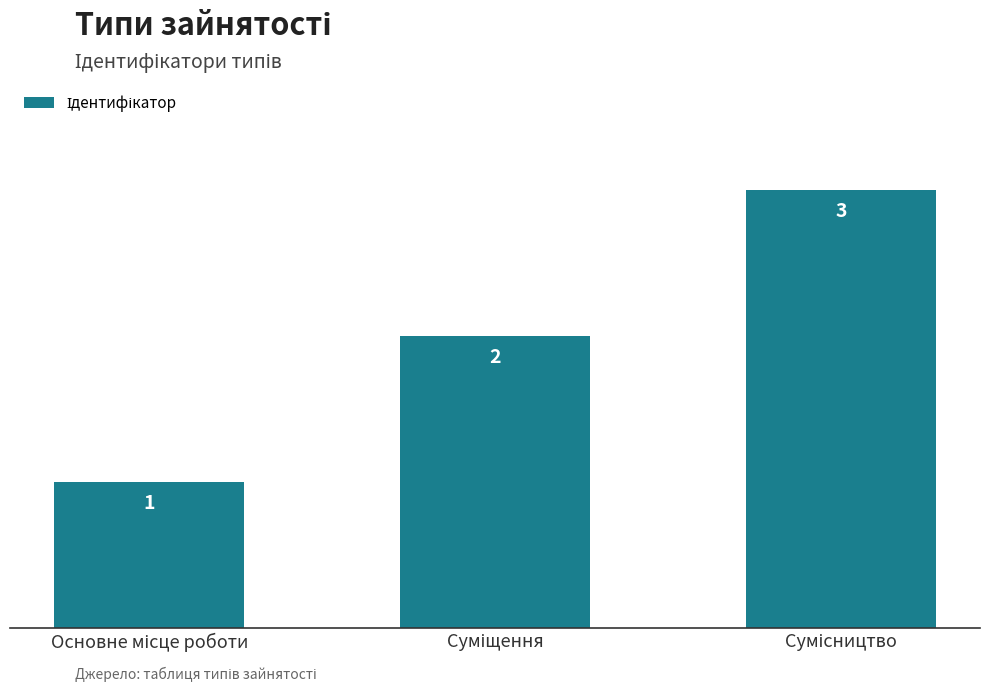

Are the bars grouped side by side (vs. stacked)?

No